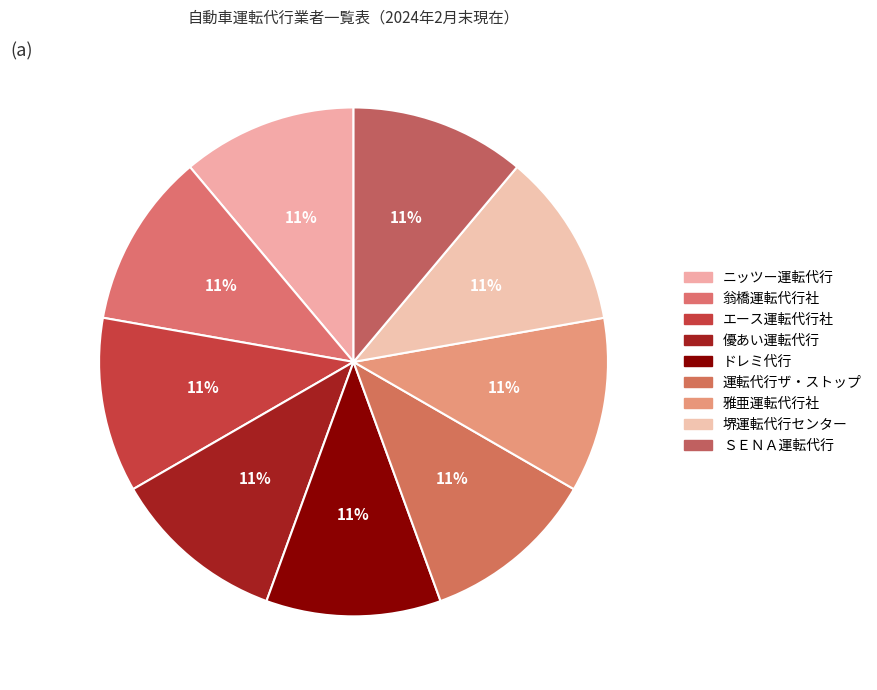

What percentage is NOT represented by エース運転代行社?

88.9%